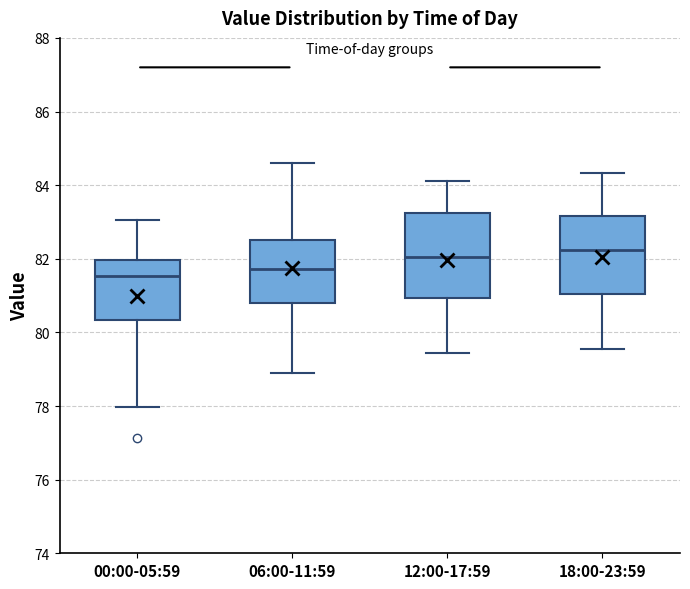

Reading left to right, read every box against the y-axis: the position of its median line, the range the box covers, and the ends of its whiskers. The values are not printed on the chart, so give them approximately, as read against the axis.

00:00-05:59: median 81.6, box 80.4 to 82.0, whiskers 78.0 to 83.0
06:00-11:59: median 81.8, box 80.8 to 82.4, whiskers 78.8 to 84.6
12:00-17:59: median 82.0, box 81.0 to 83.2, whiskers 79.4 to 84.2
18:00-23:59: median 82.2, box 81.0 to 83.2, whiskers 79.6 to 84.4